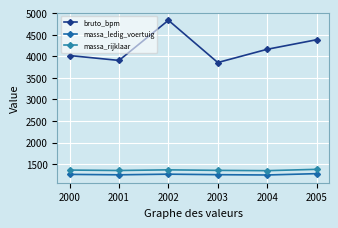

At which category is the sum across all series the highest?

2002